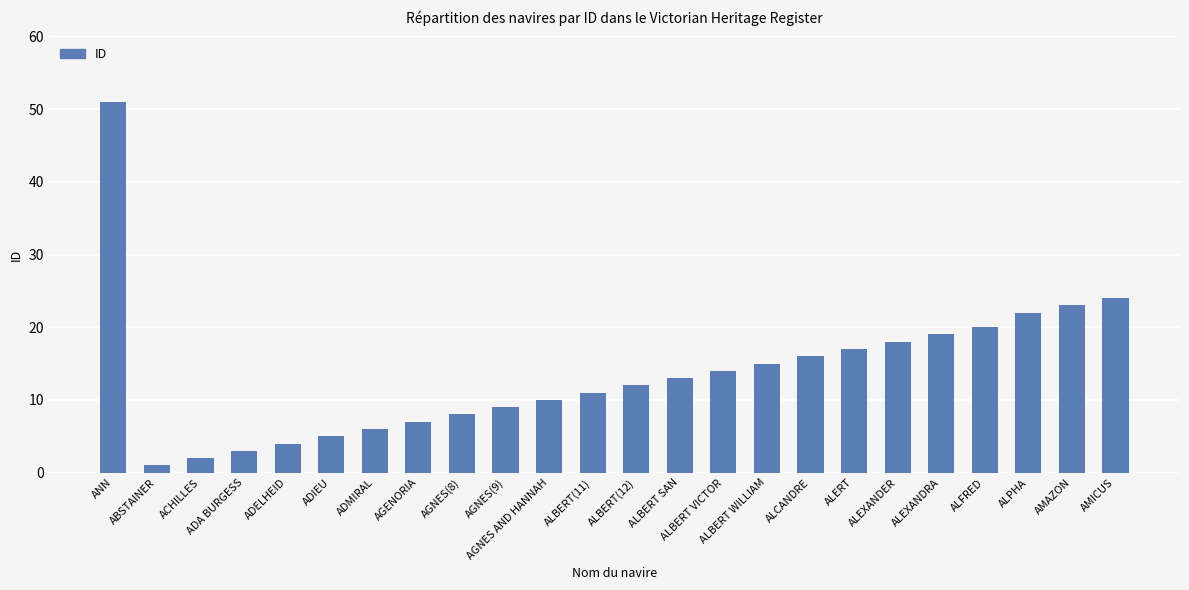

What is the greatest value displayed?

51